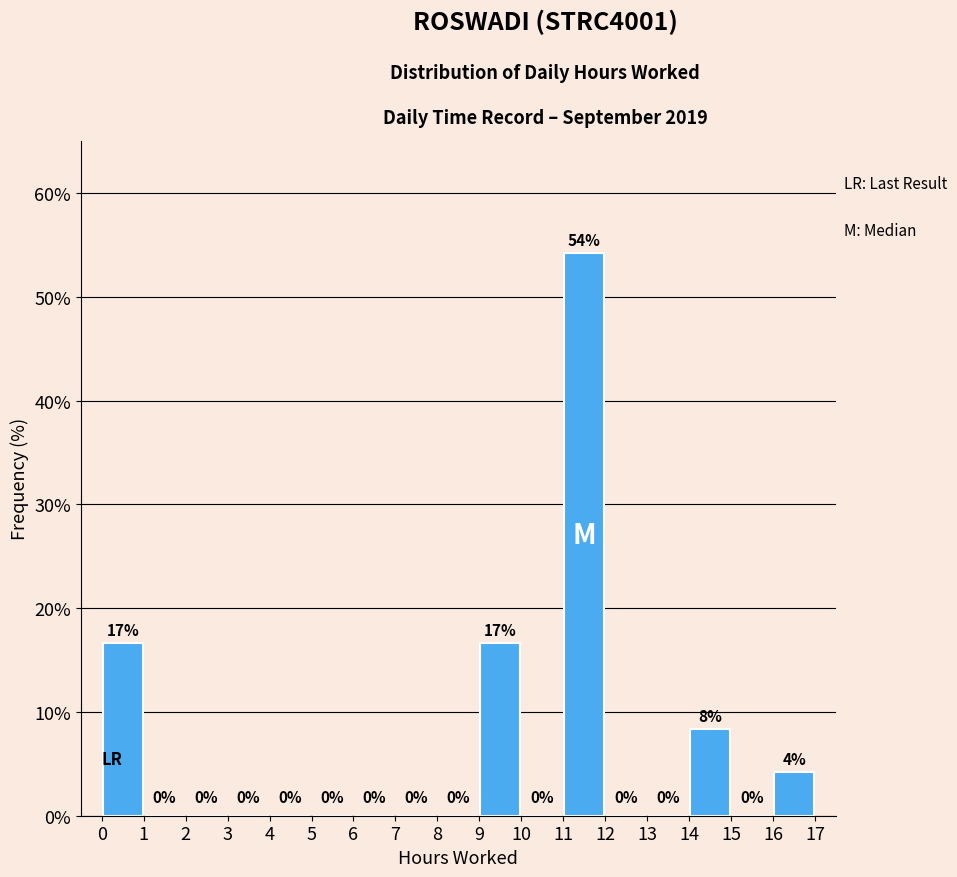

Over which range of the x-axis is the bar tallest?

11 to 12